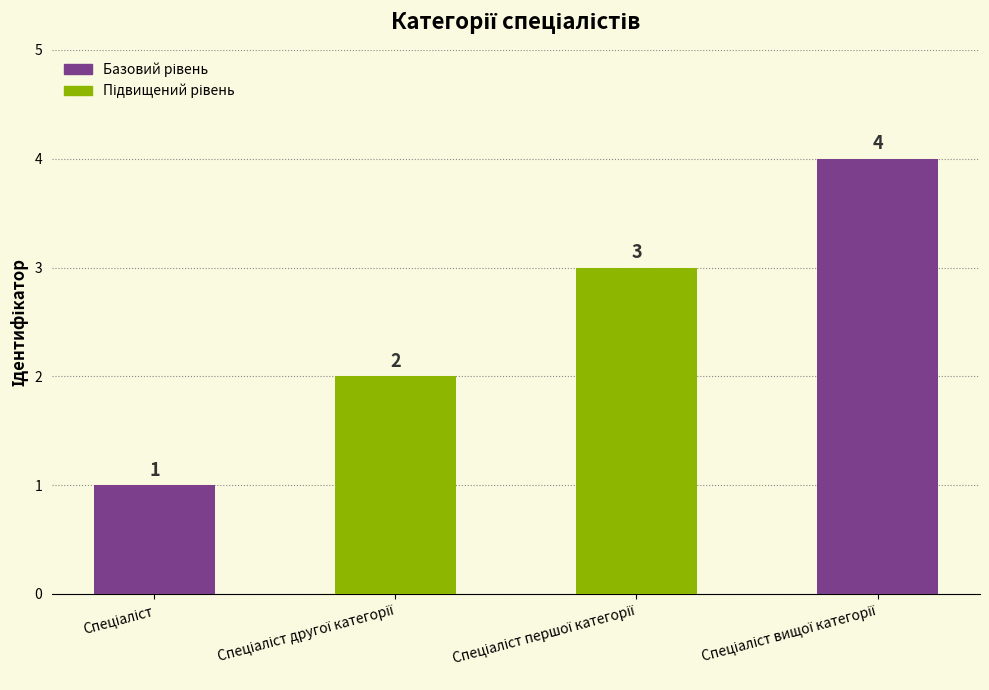

What is the difference between the maximum and second lowest values?

2